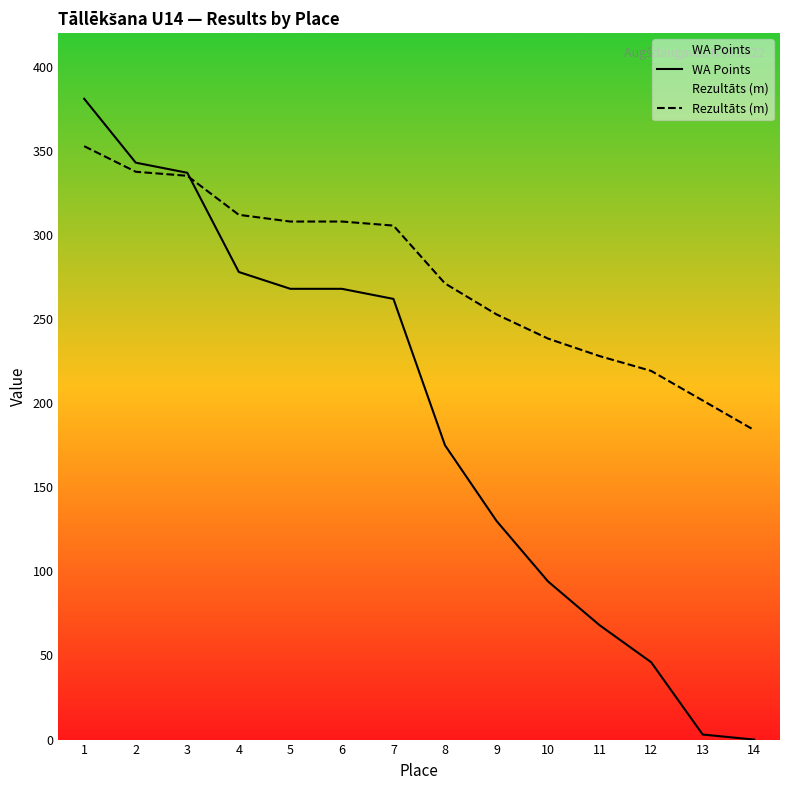

Does the chart have visible grid lines?

No